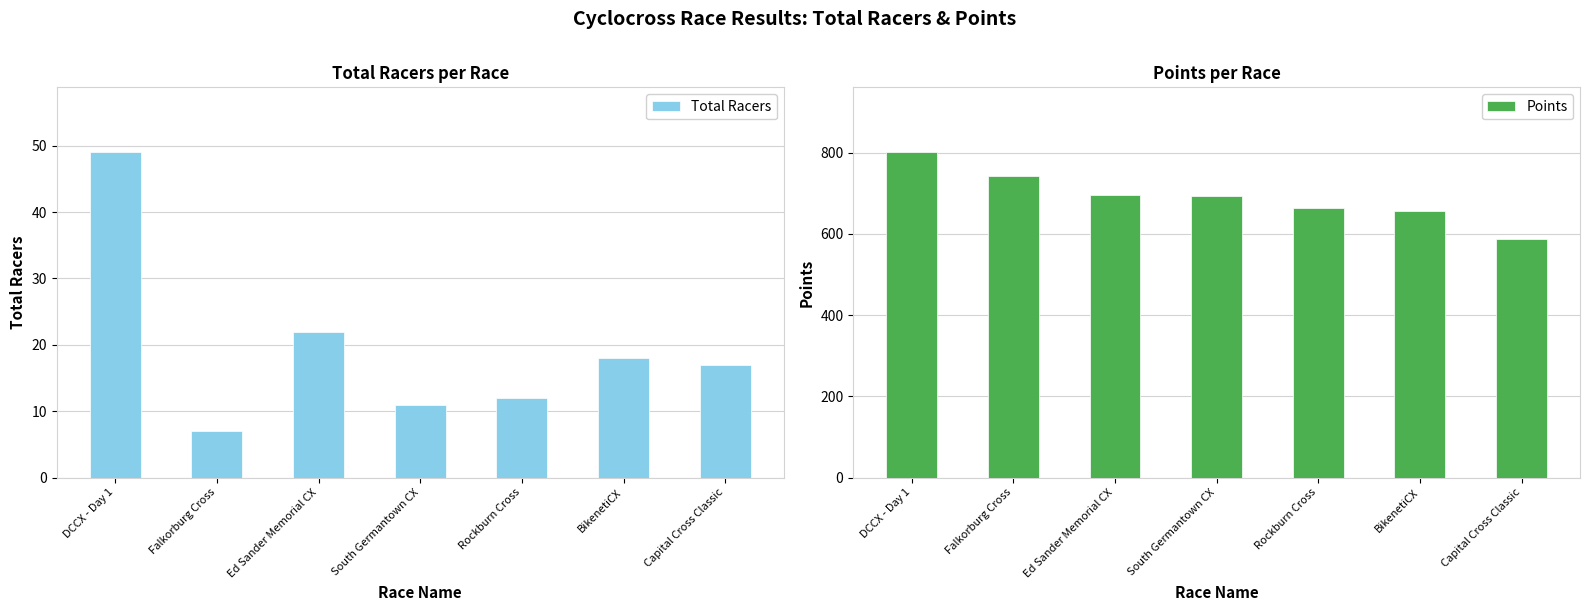

Reading right to left, transcribe all the data shown in this chart.

Total Racers: 17.0	18.0	12.0	11.0	22.0	7.0	49.0
Points: 586.8	656.0	663.0	693.8	696.7	741.5	800.8